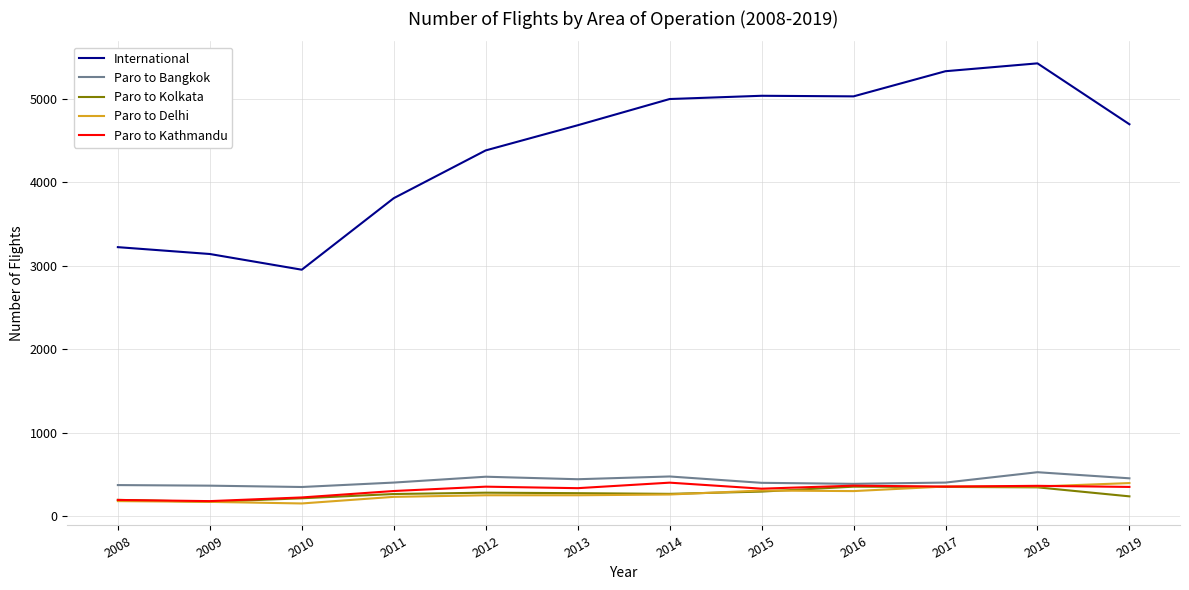

After their last crossing, which series has the higher values: Paro to Kolkata or Paro to Kathmandu?

Paro to Kathmandu